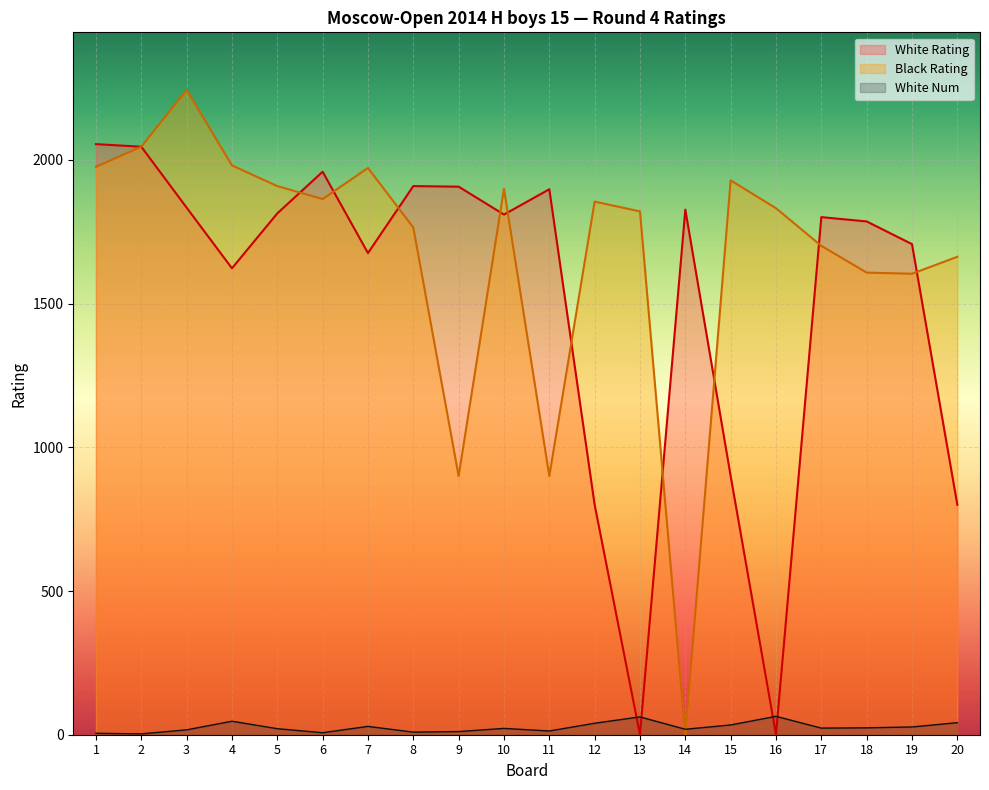

Reading left to right, what are all the values shown in this chart?

White Rating: 1=2055	2=2046	3=1834	4=1623	5=1814	6=1959	7=1676	8=1909	9=1907	10=1810	11=1898	12=800	13=0	14=1827	15=900	16=0	17=1801	18=1786	19=1707	20=800
Black Rating: 1=1976	2=2046	3=2244	4=1981	5=1909	6=1864	7=1972	8=1765	9=900	10=1900	11=900	12=1855	13=1821	14=0	15=1929	16=1832	17=1701	18=1608	19=1604	20=1663
White Num: 1=5	2=3	3=17	4=47	5=21	6=7	7=29	8=9	9=11	10=22	11=13	12=40	13=62	14=19	15=34	16=64	17=23	18=24	19=27	20=42